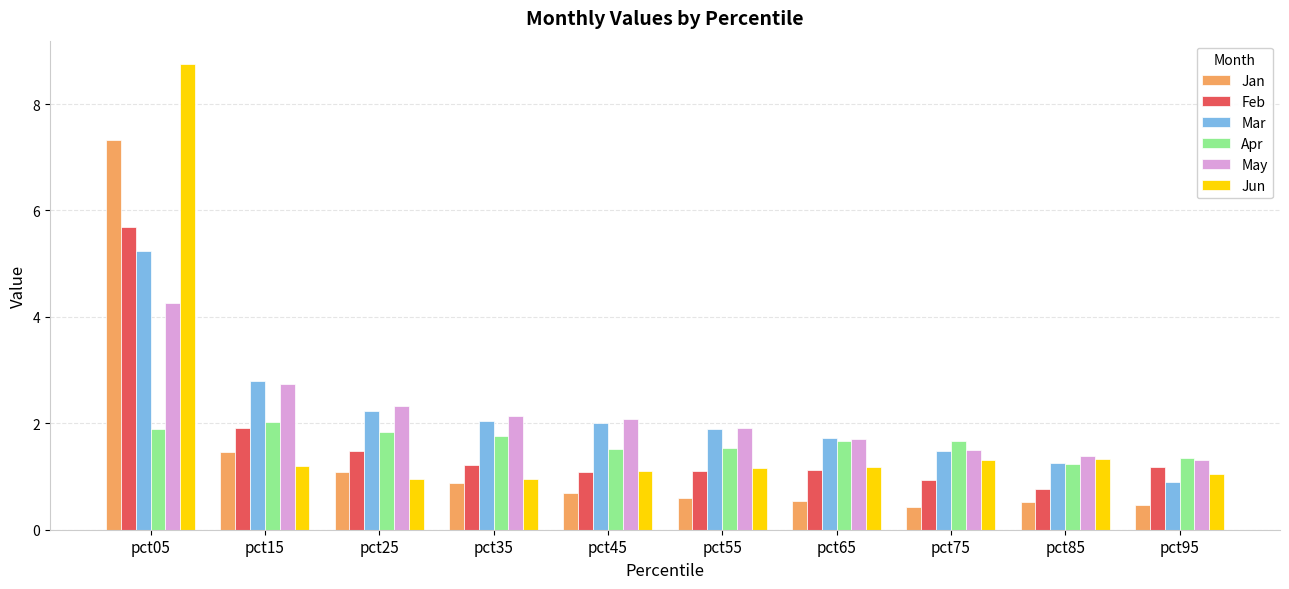

Is the value of Apr at pct35 greater than the value of Jan at pct05?

No